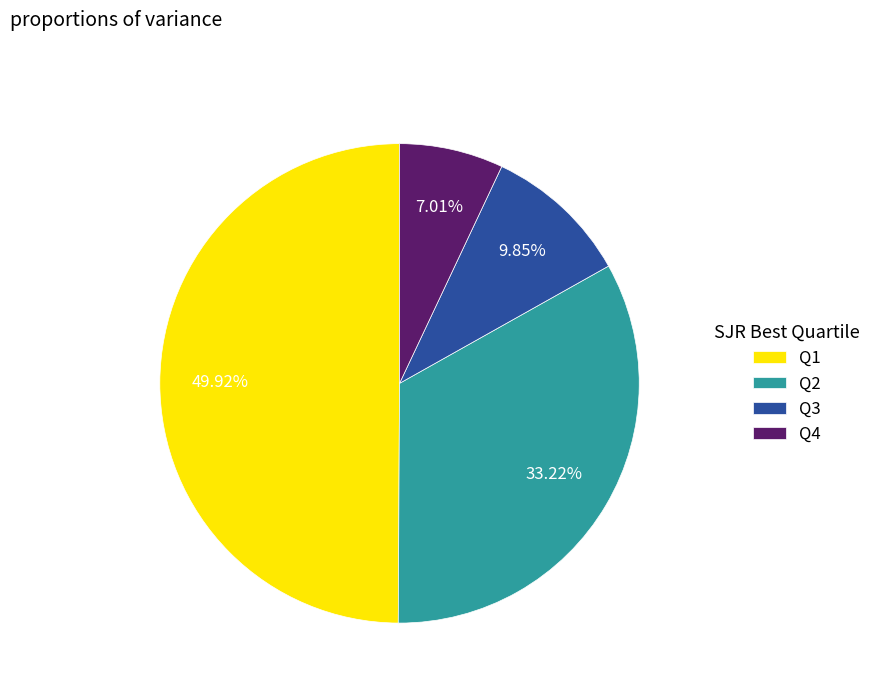

True or false: Q2 accounts for 47% of the total.

False